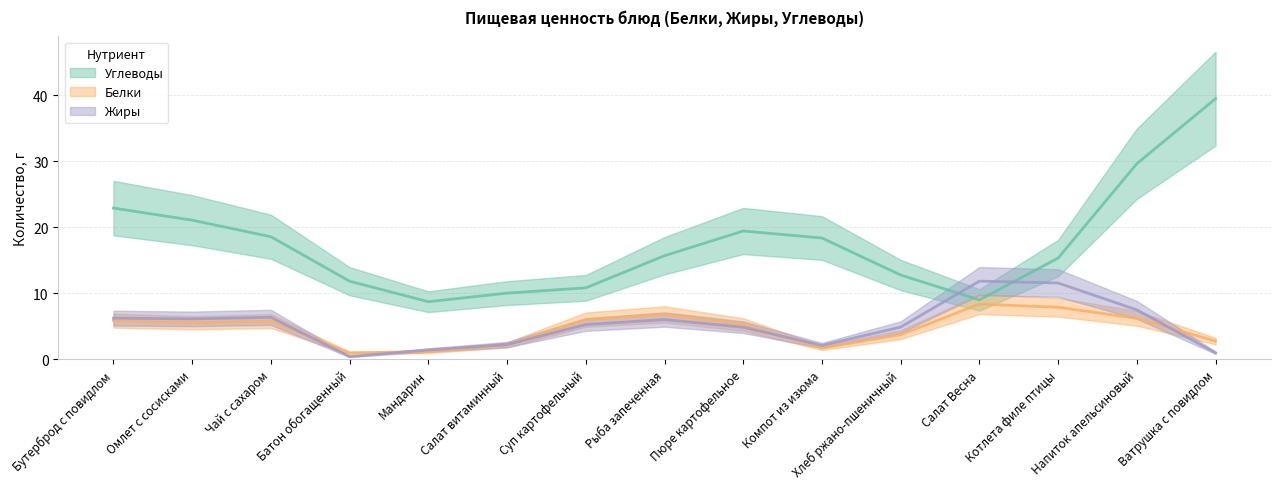

List the series in order of their peak value, highest first.

Углеводы, Жиры, Белки